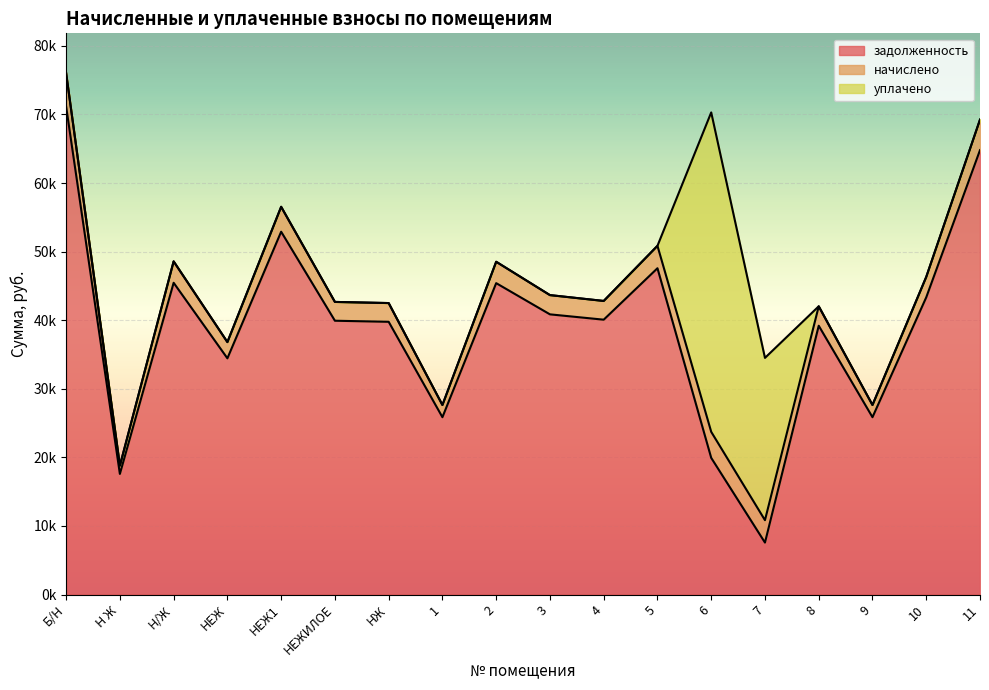

Which series ends up on top after the final intersection of уплачено and задолженность?

задолженность